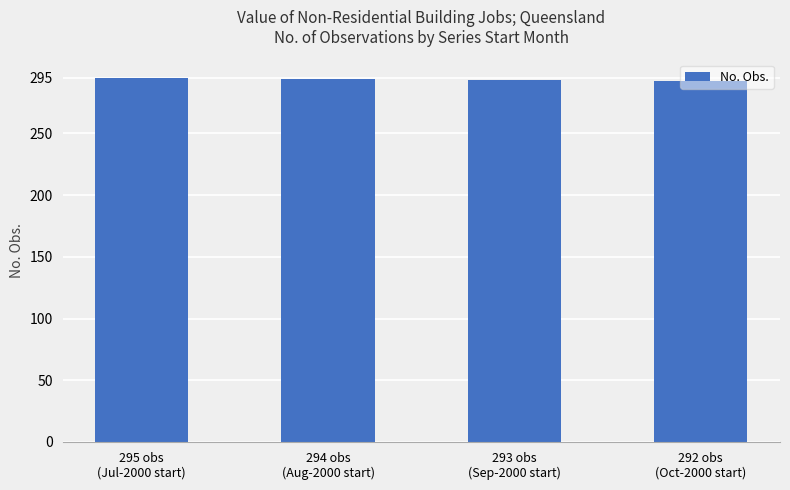

What is the label of the 1st bar from the right?

292 obs
(Oct-2000 start)